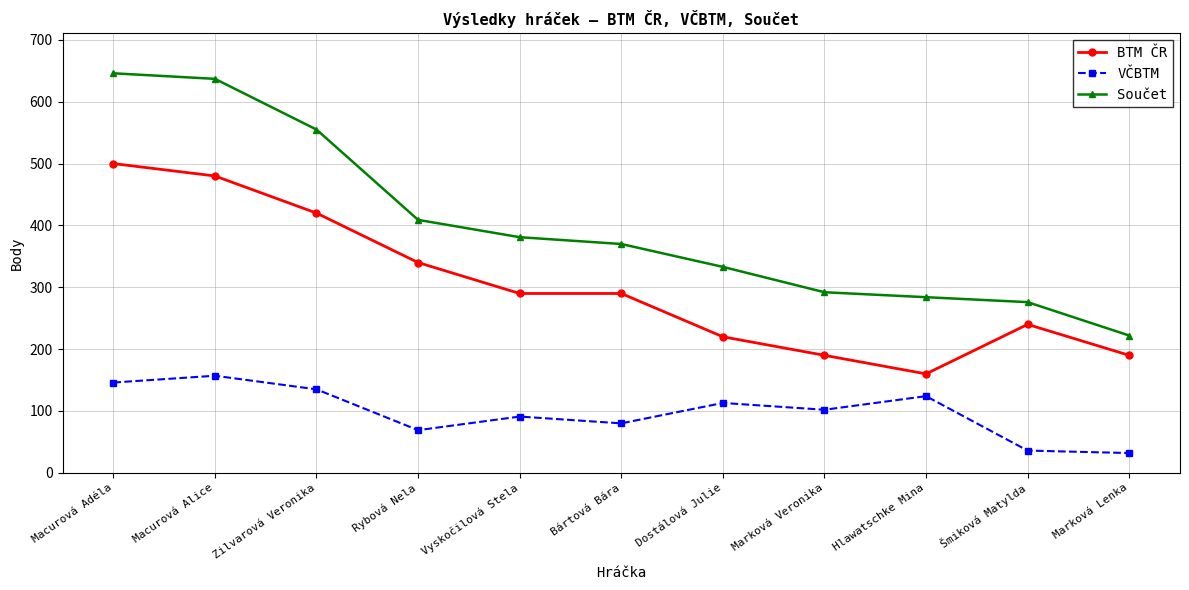

Which category has the highest value in the Součet series?

Macurová Adéla